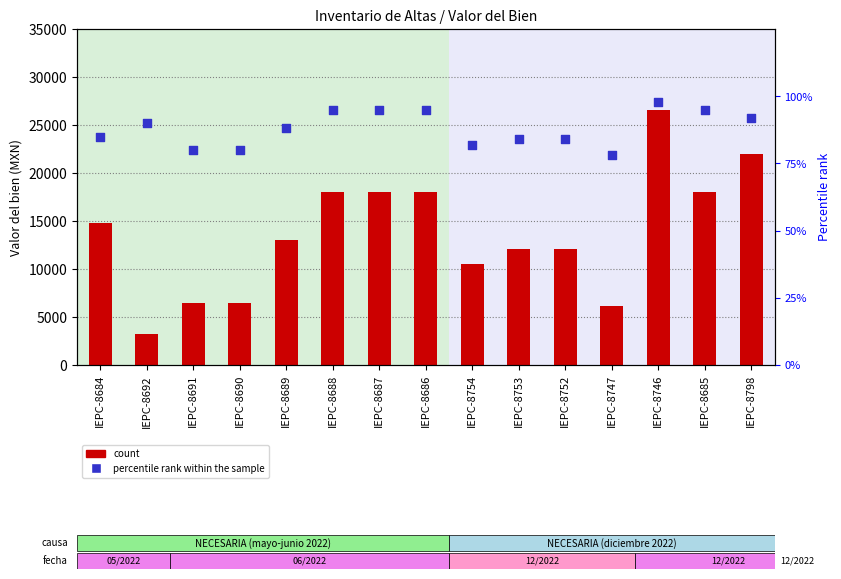

Which series has the largest total across all categories?

count